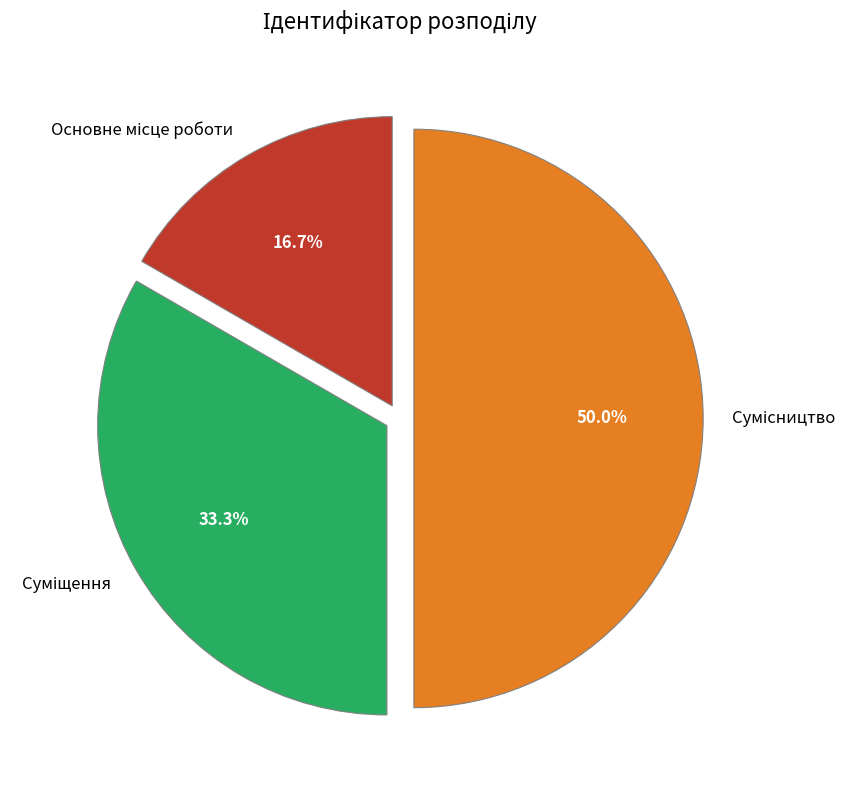

Does Основне місце роботи account for over 50% of the chart?

No